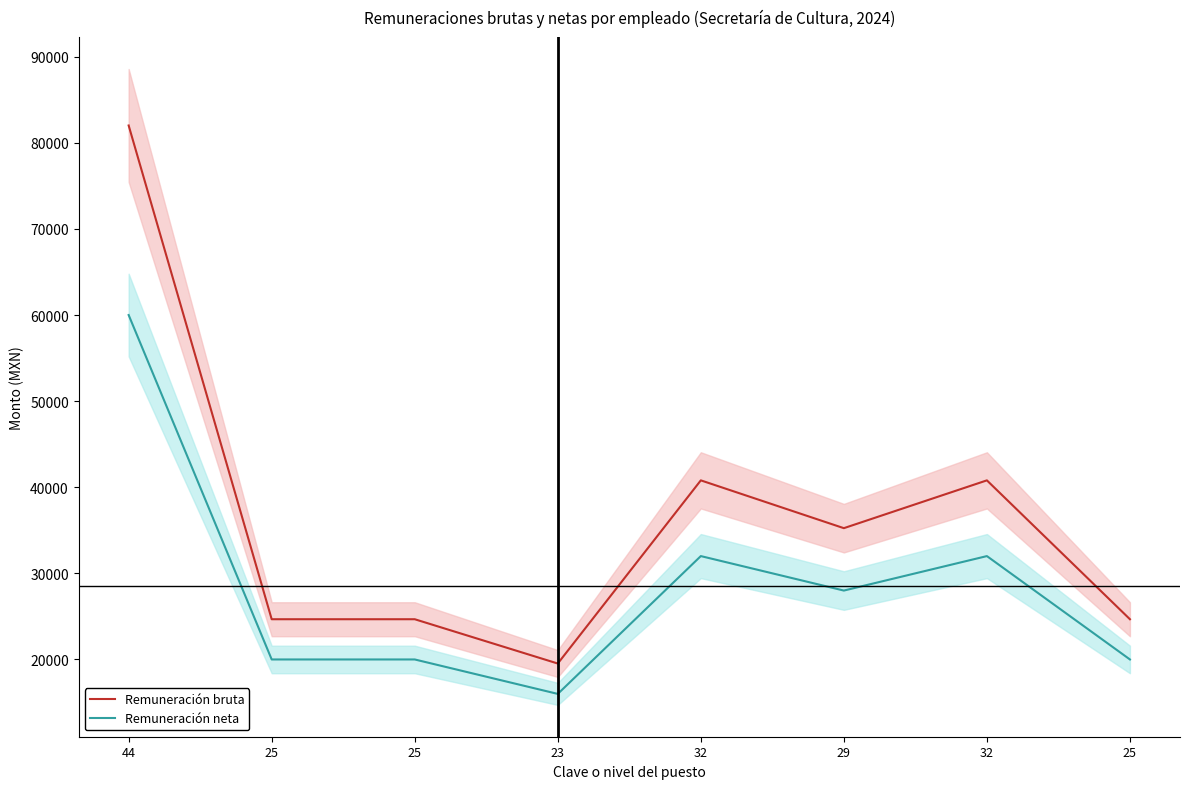

How many values in the Remuneración bruta series exceed 35248?

3